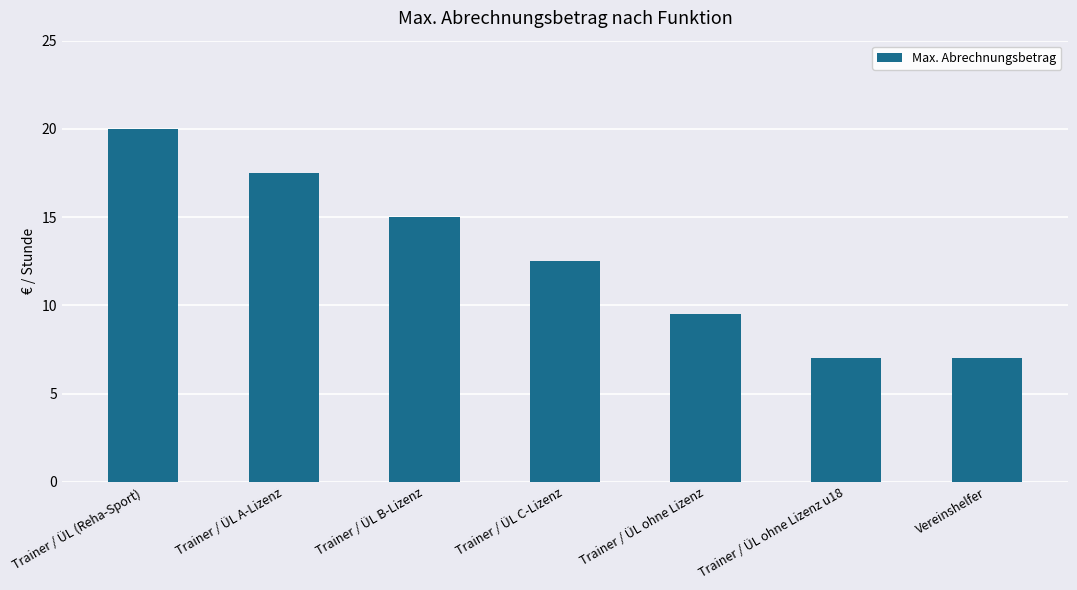

Reading right to left, extract all data points from this chart.

Vereinshelfer=7.0	Trainer / ÜL ohne Lizenz u18=7.0	Trainer / ÜL ohne Lizenz=9.5	Trainer / ÜL C-Lizenz=12.5	Trainer / ÜL B-Lizenz=15.0	Trainer / ÜL A-Lizenz=17.5	Trainer / ÜL (Reha-Sport)=20.0